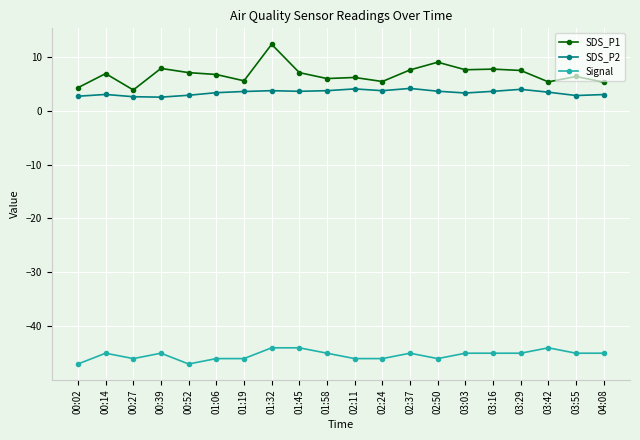

What is the label of the 1st point from the right?

04:08